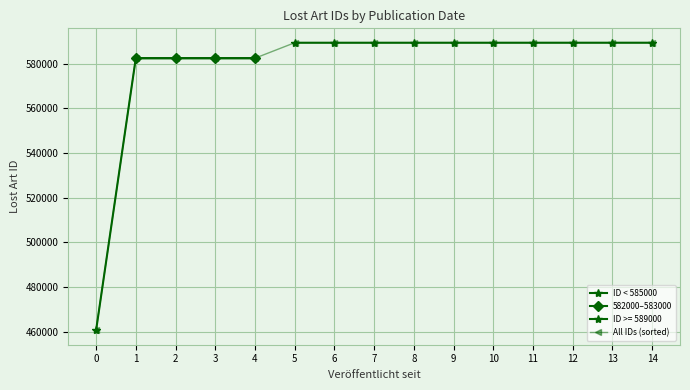

What is the value of the 15th point from the left?

589405